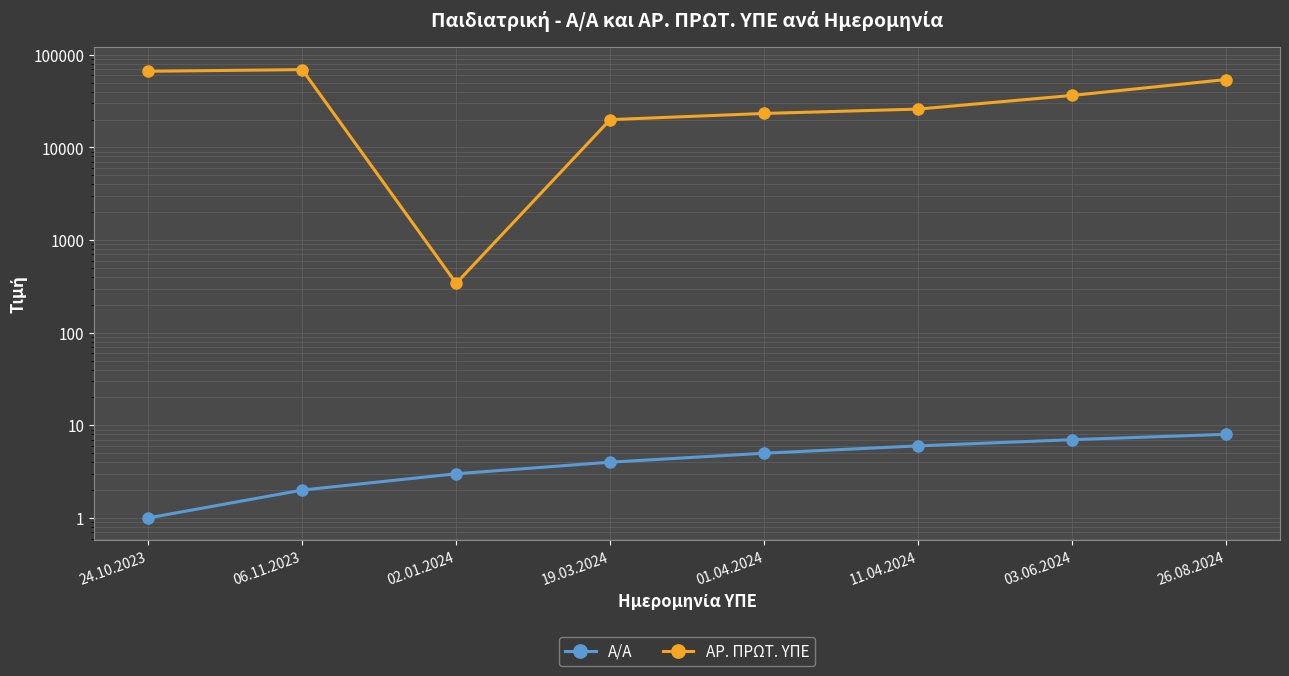

The Α/Α series shows 2 at 06.11.2023. True or false?

True